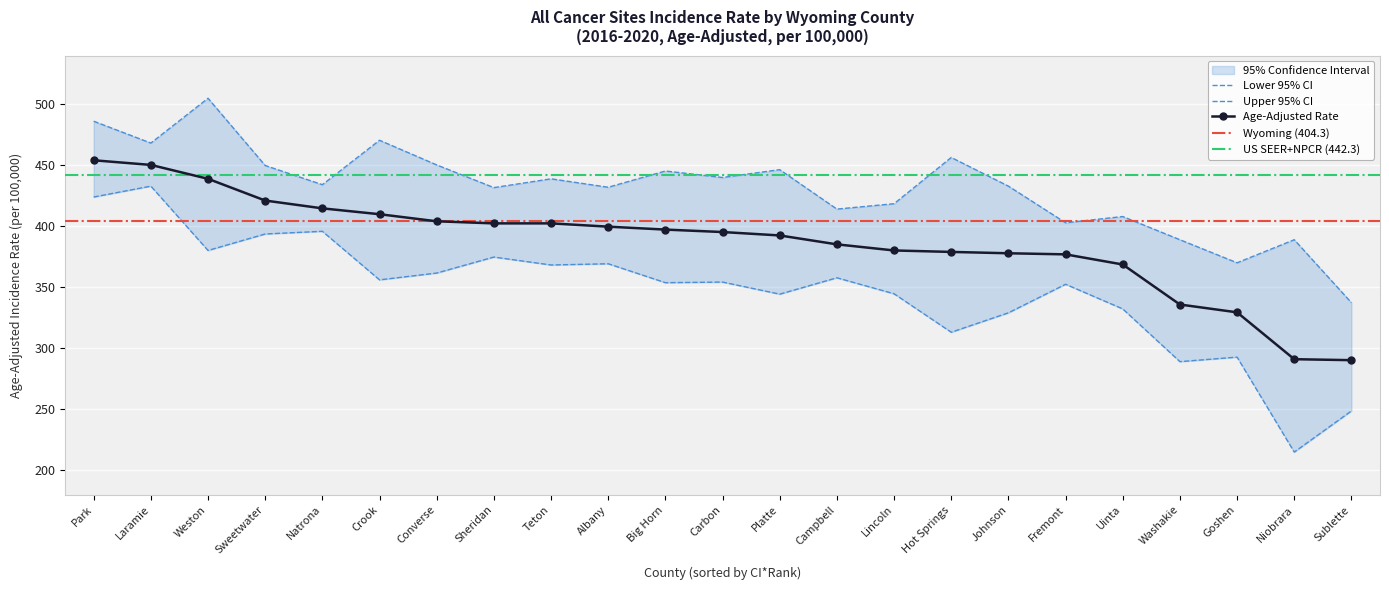

Reading right to left, list all the values displayed in this chart.

Age-Adjusted Rate: Sublette=290.4	Niobrara=291.2	Goshen=329.6	Washakie=336.0	Uinta=368.8	Fremont=377.1	Johnson=378.0	Hot Springs=379.1	Lincoln=380.3	Campbell=385.3	Platte=392.6	Carbon=395.4	Big Horn=397.4	Albany=399.8	Teton=402.5	Sheridan=402.5	Converse=404.2	Crook=410.0	Natrona=414.8	Sweetwater=421.2	Weston=439.0	Laramie=450.4	Park=454.2
Lower 95% CI: Sublette=248.8	Niobrara=215.1	Goshen=292.9	Washakie=289.2	Uinta=332.4	Fremont=352.6	Johnson=329.2	Hot Springs=313.3	Lincoln=344.8	Campbell=357.9	Platte=344.5	Carbon=354.4	Big Horn=353.9	Albany=369.4	Teton=368.4	Sheridan=374.9	Converse=361.8	Crook=356.2	Natrona=396.0	Sweetwater=393.8	Weston=380.3	Laramie=433.0	Park=424.1
Upper 95% CI: Sublette=337.5	Niobrara=389.1	Goshen=370.2	Washakie=389.1	Uinta=408.1	Fremont=403.0	Johnson=433.0	Hot Springs=456.5	Lincoln=418.6	Campbell=414.2	Platte=446.5	Carbon=440.1	Big Horn=445.4	Albany=432.1	Teton=439.0	Sheridan=431.8	Converse=450.4	Crook=470.6	Natrona=434.2	Sweetwater=449.9	Weston=505.0	Laramie=468.3	Park=486.2